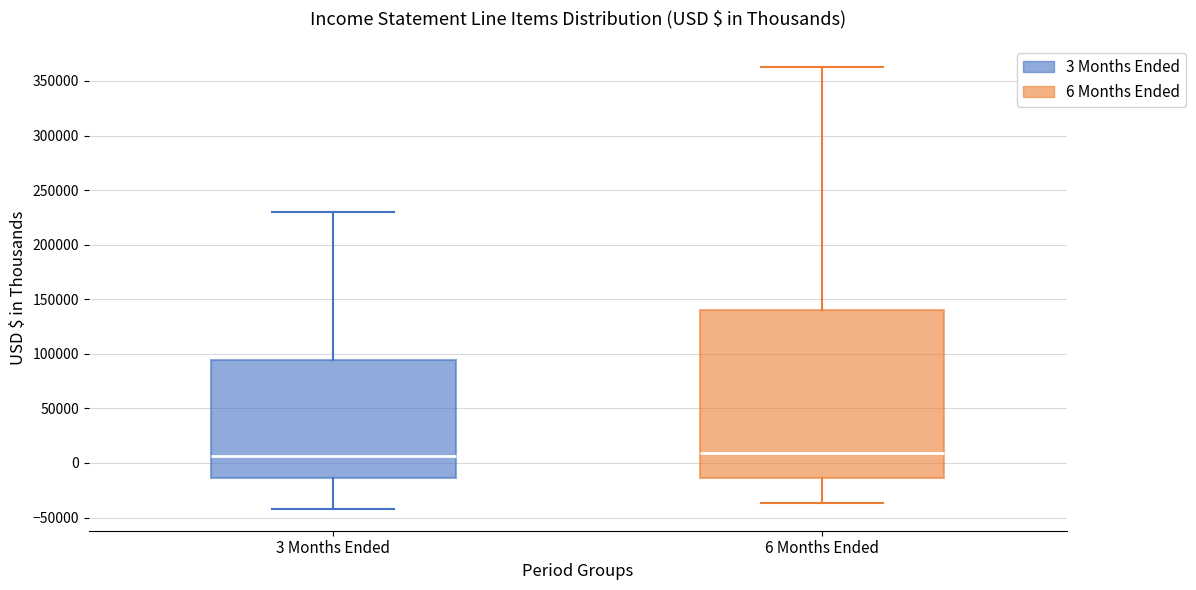

Where does the lower whisker of the box for 3 Months Ended end on the y-axis? The values are not printed on the chart, so give them approximately, as read against the axis.

-40000